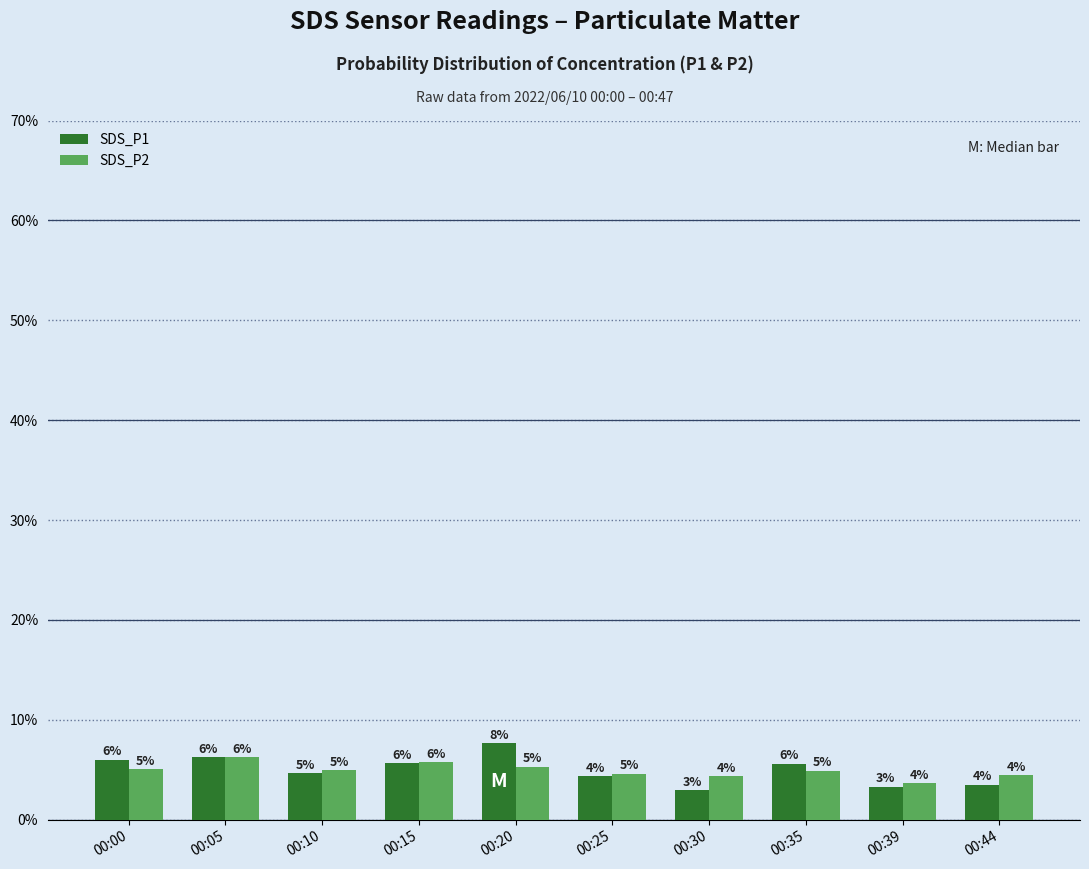

Which series has the largest range (max minus min)?

SDS_P1